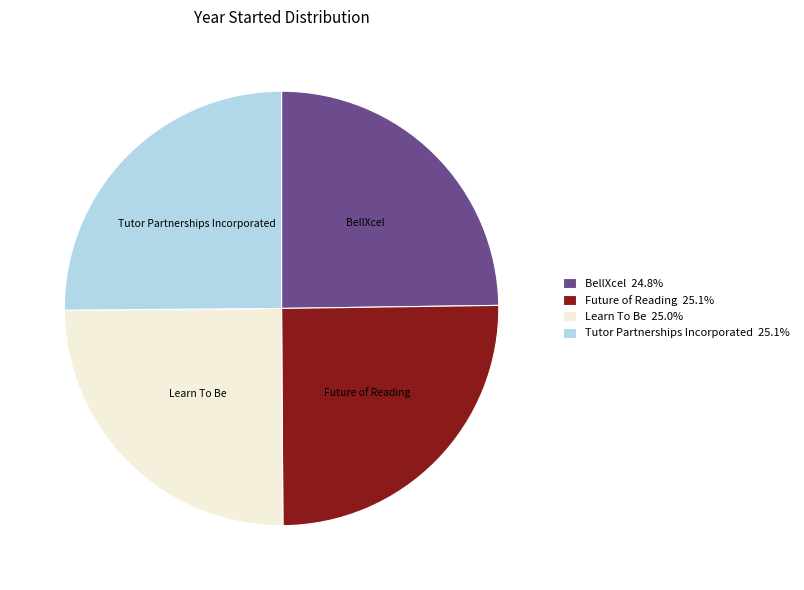

What is the ratio of the value at BellXcel 24.8% to the value at Learn To Be 25.0%?

1.0